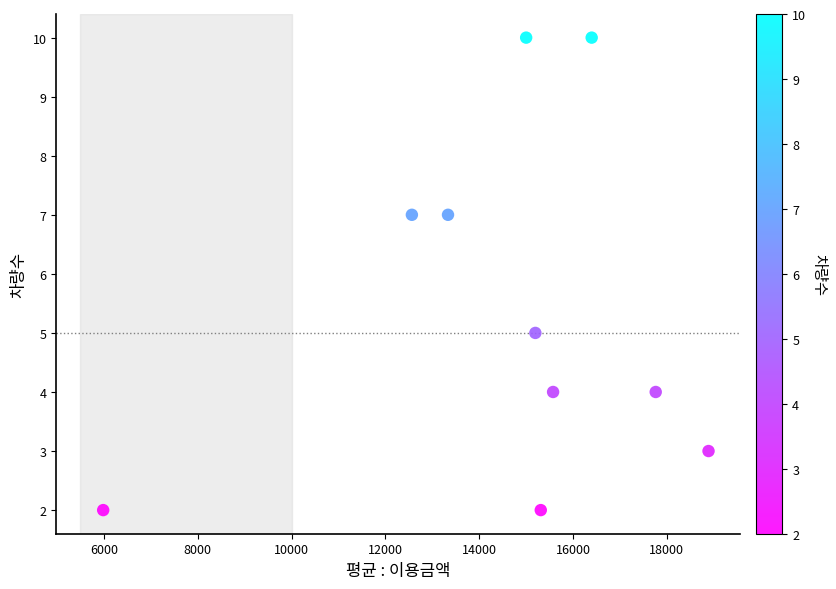

What is the average Y value?

5